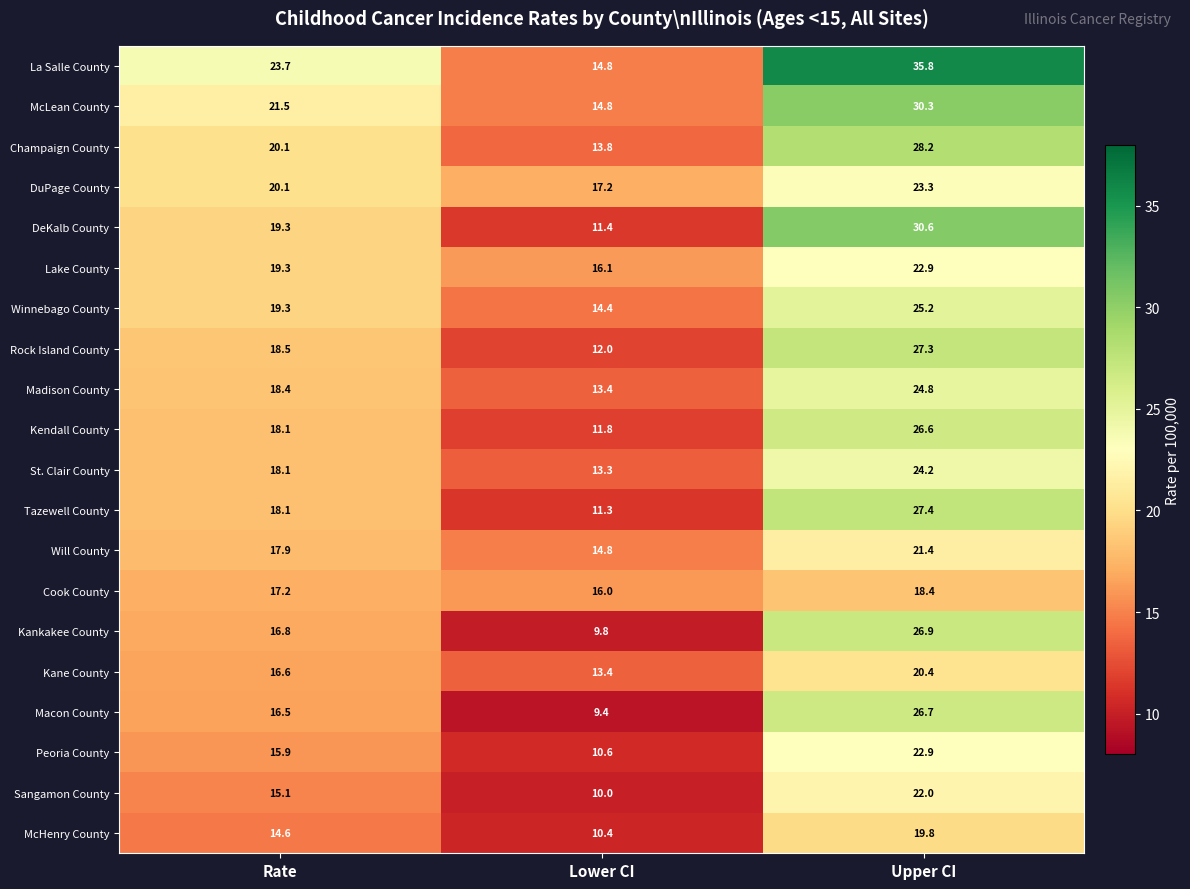

The St. Clair County series shows 8.6 at Upper CI. True or false?

False